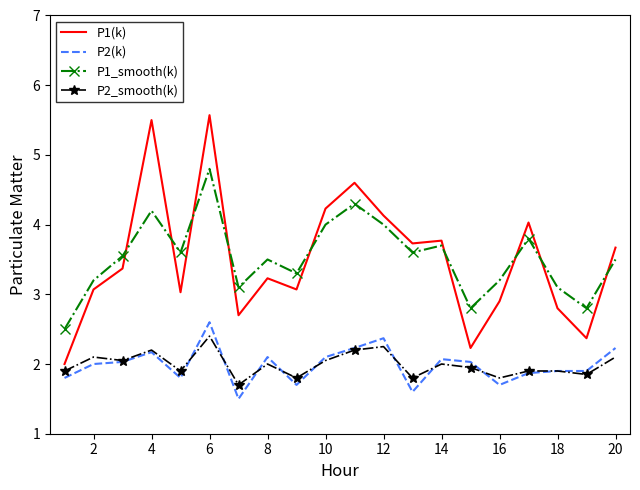

What is the greatest value displayed?

5.6